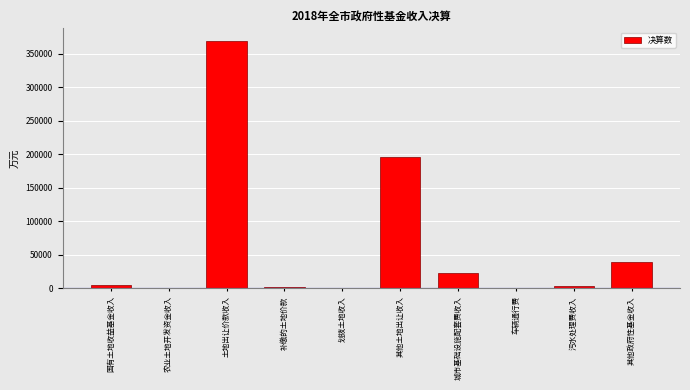

The value at 其他政府性基金收入 is 53749. True or false?

False